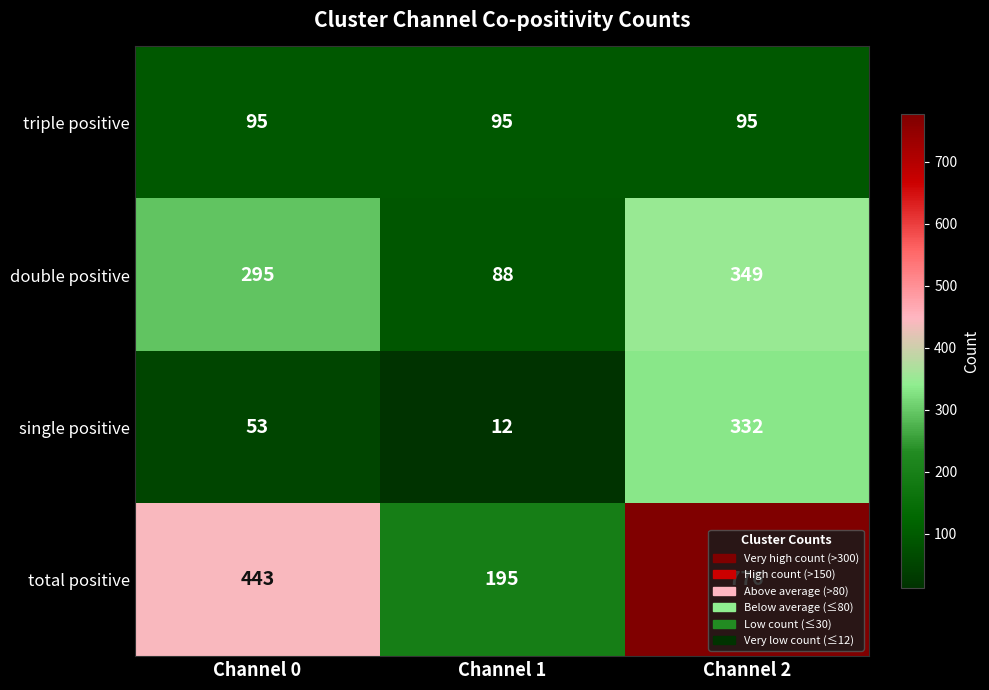

How many series are shown in this chart?

4